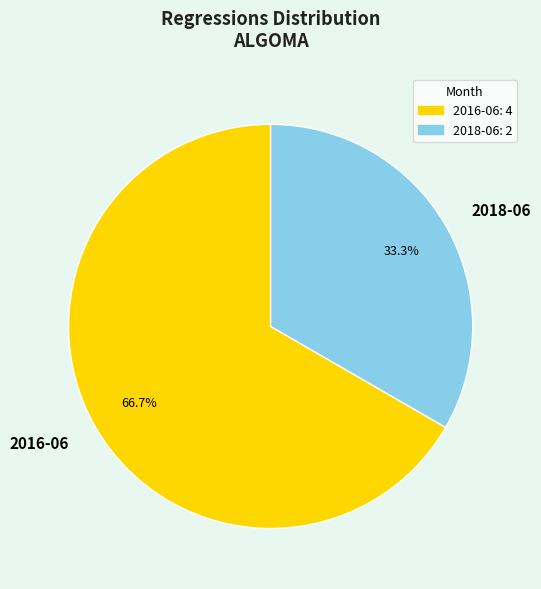

What is the largest slice in the pie chart?

2016-06